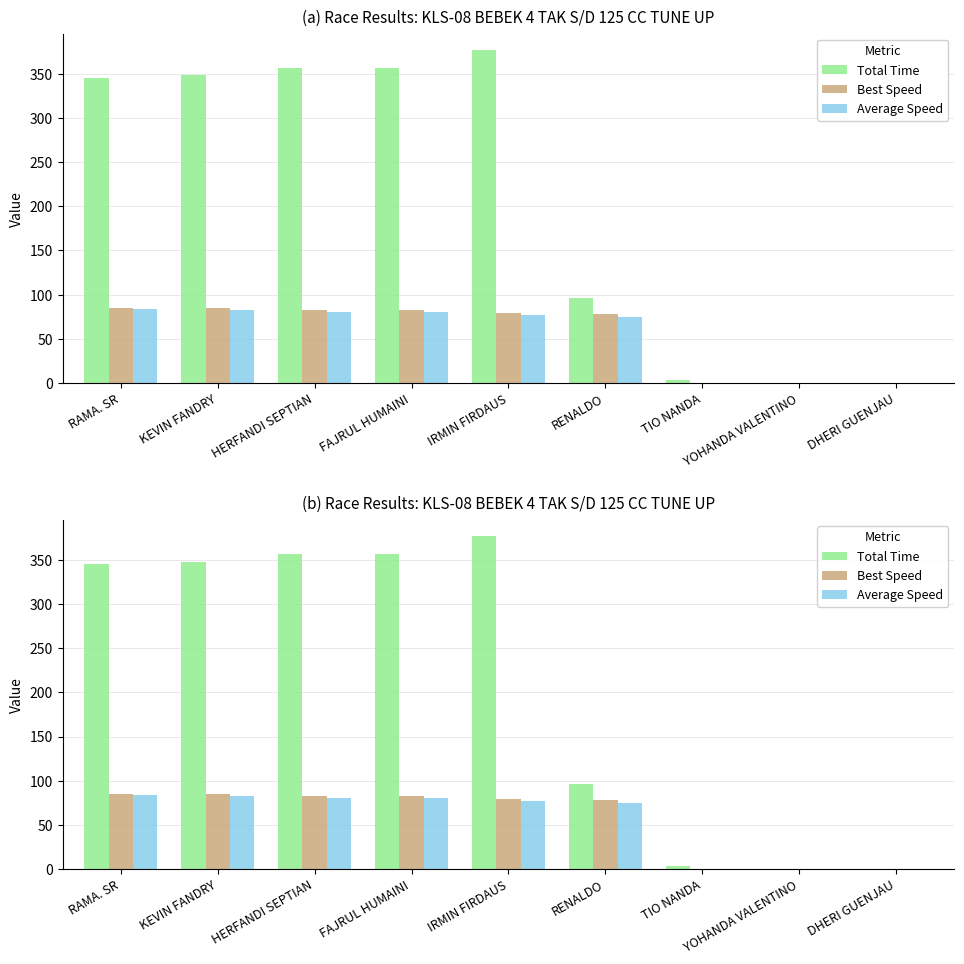

Reading right to left, list all the values displayed in this chart.

Total Time: 0.0	0.0	2.9	95.8	376.6	356.5	356.3	348.2	345.3
Best Speed: 0.0	0.0	0.0	77.7	79.3	82.4	82.3	84.7	85.2
Average Speed: 0.0	0.0	0.0	75.2	76.5	80.8	80.8	82.7	83.4